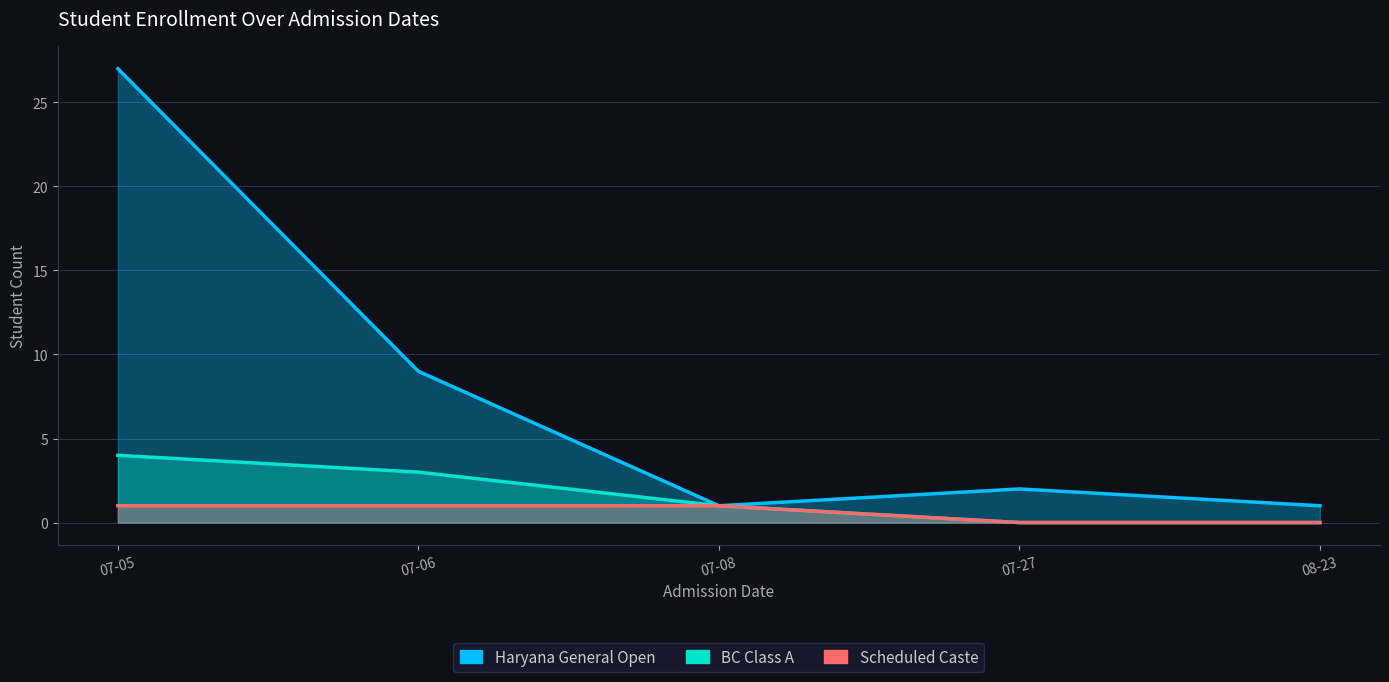

Is the value of Haryana General Open at 08-23 greater than the value of Scheduled Caste at 07-27?

Yes